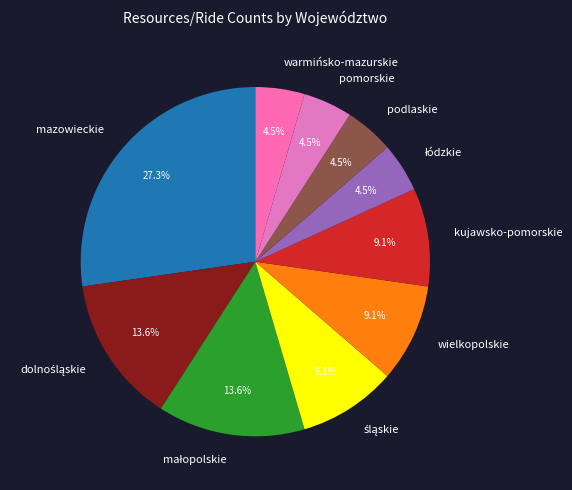

How many slices are in this pie chart?

10